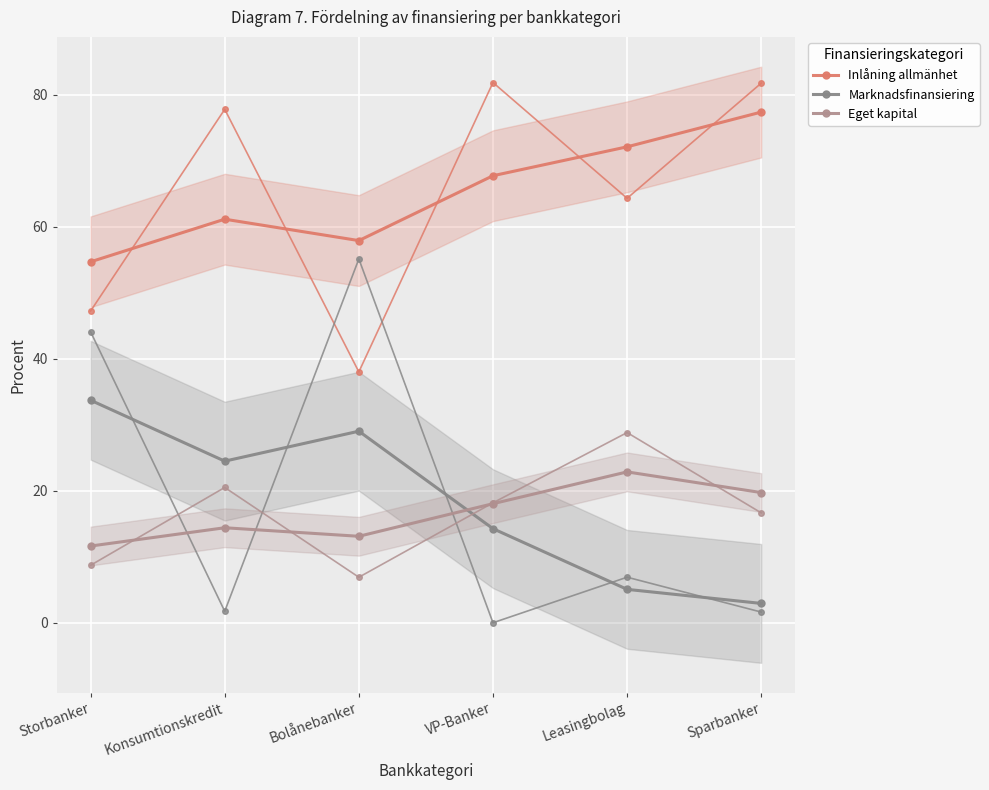

At which category is the sum across all series the highest?

Konsumtionskredit